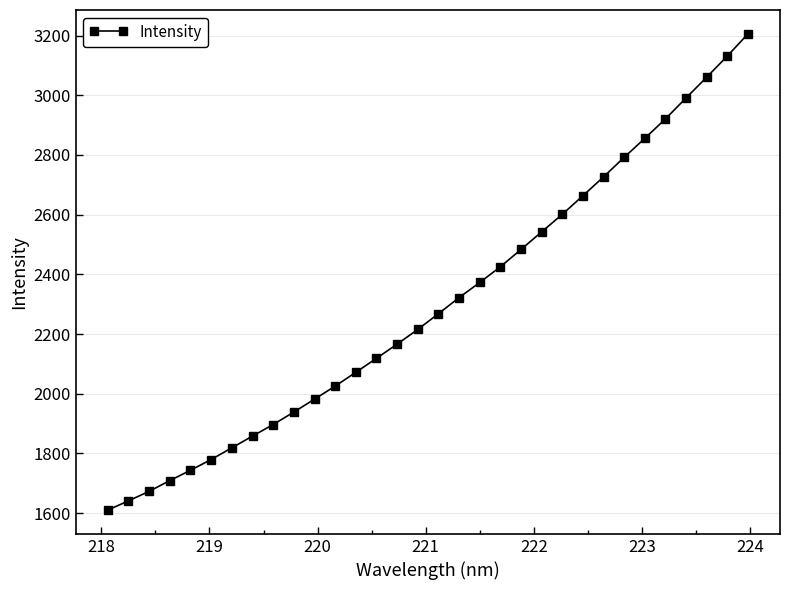

What is the difference between the maximum and second lowest values?

1564.9